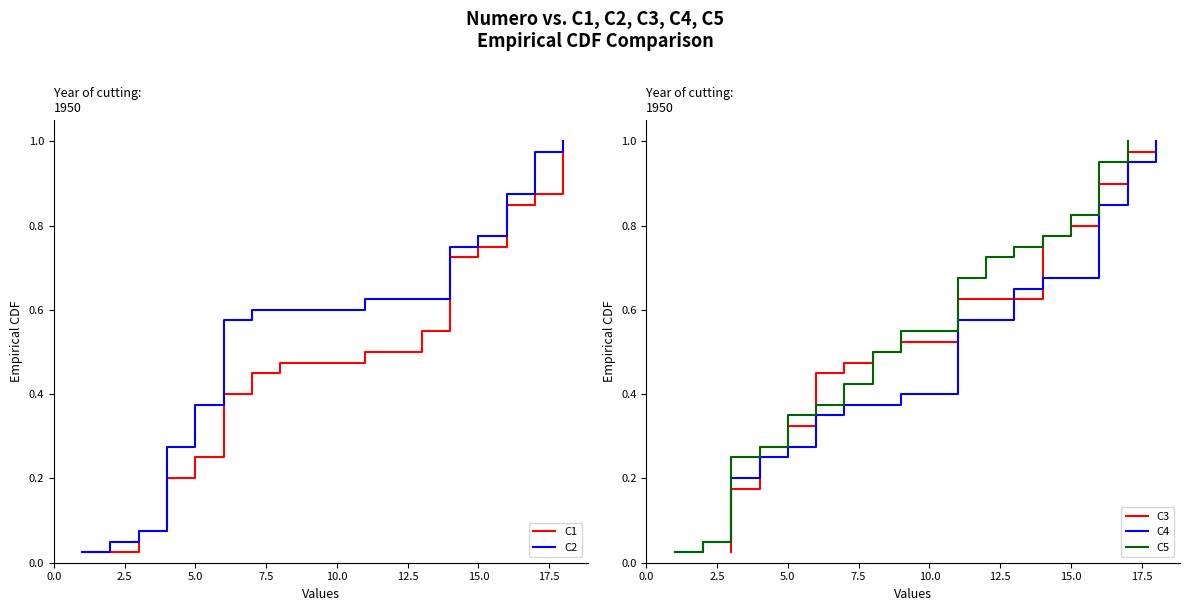

What is the difference between the second highest and minimum values in the C4 series?

0.9